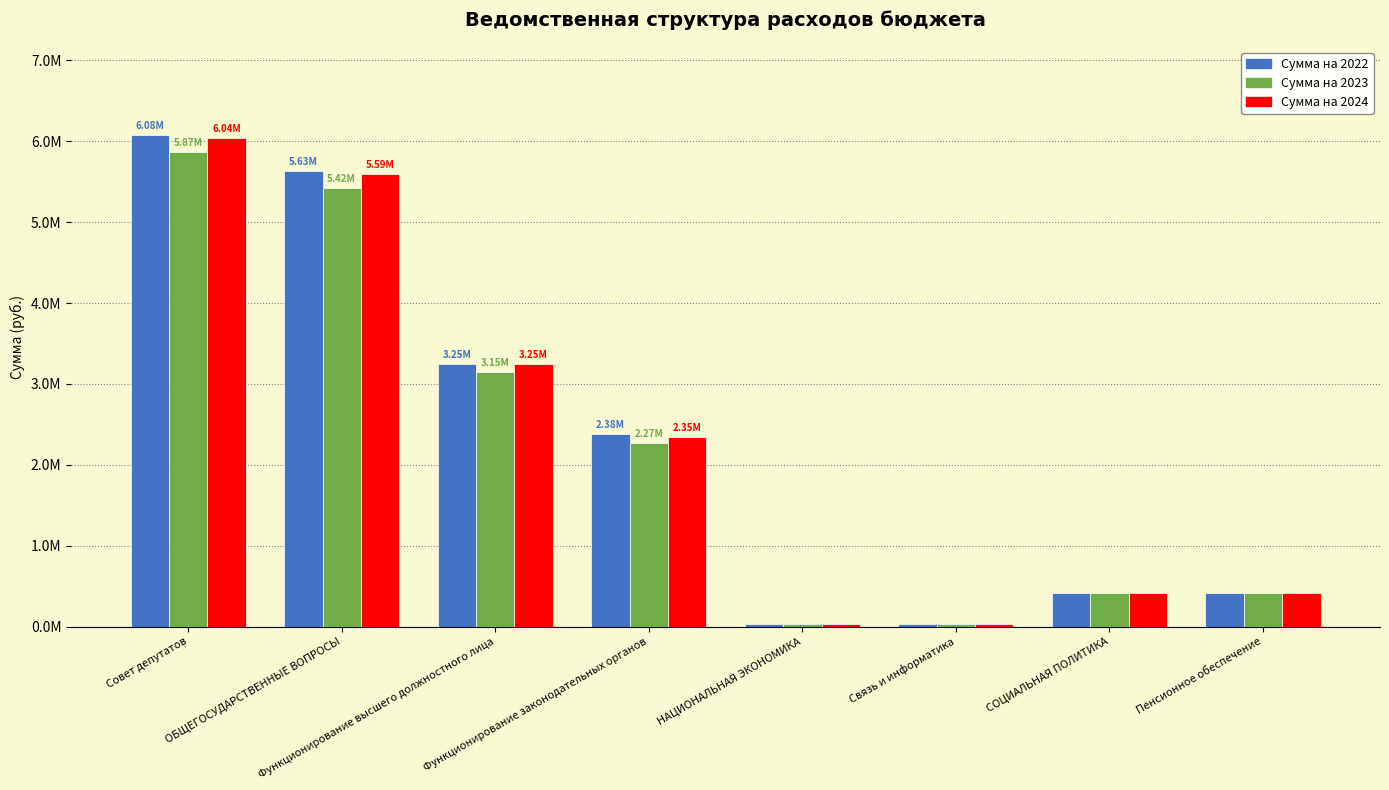

True or false: Сумма на 2024 has a value of 3247790.0 at Функционирование высшего должностного лица.

True